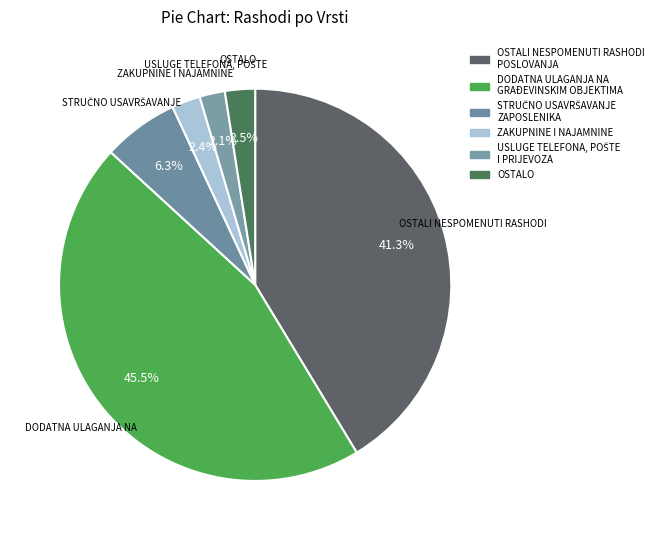

How many slices are in this pie chart?

6